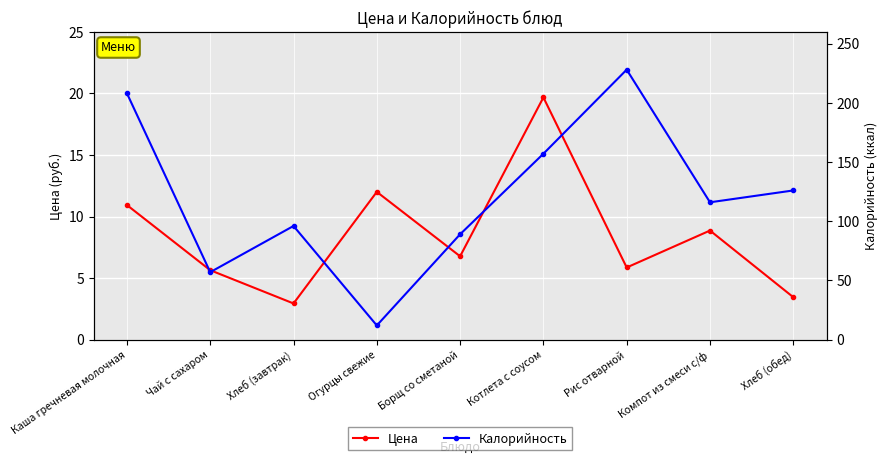

What is the total value across all series at Котлета с соусом?

176.7